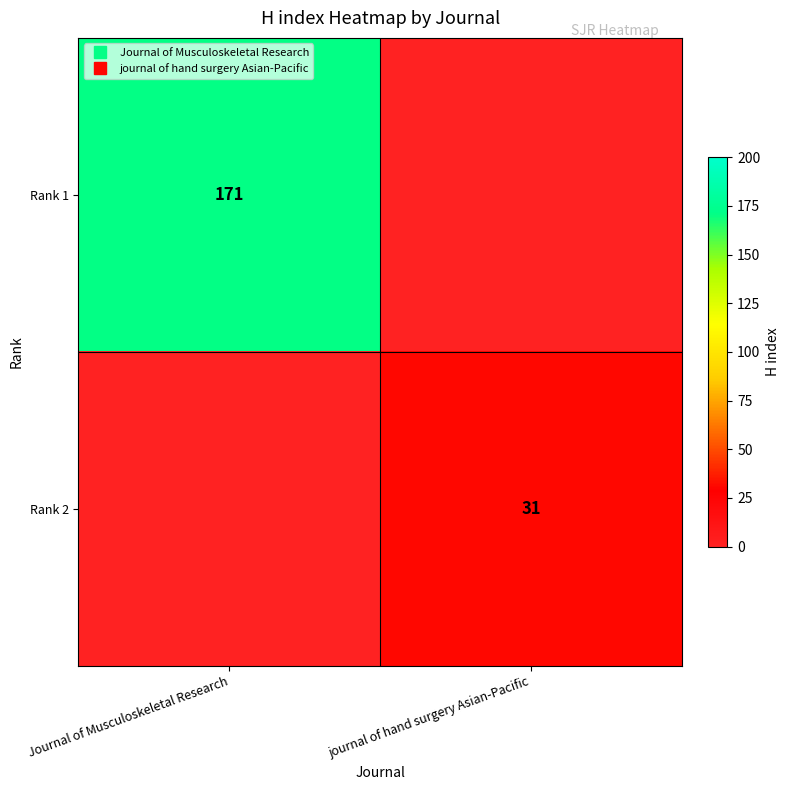

The Rank 1 series shows 171 at Journal of Musculoskeletal Research. True or false?

True